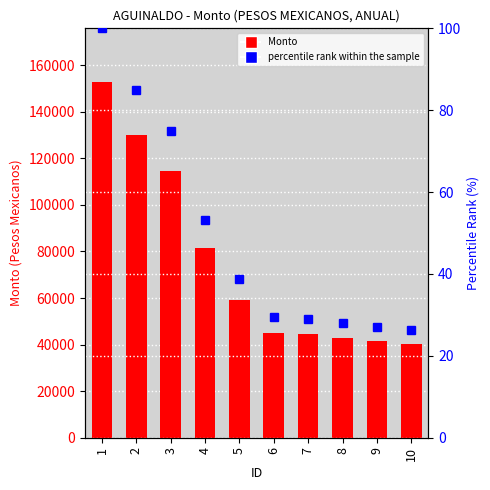

Is it true that percentile rank within the sample equals 26.5 at 5?

False